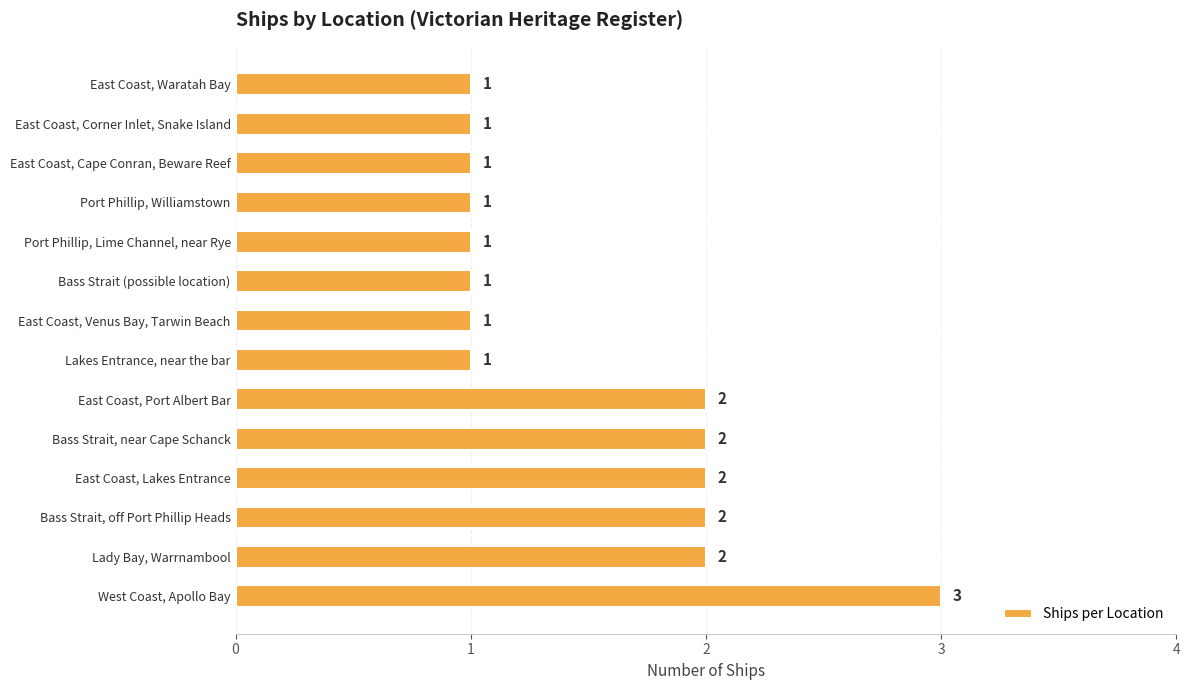

What is the smallest value displayed?

1